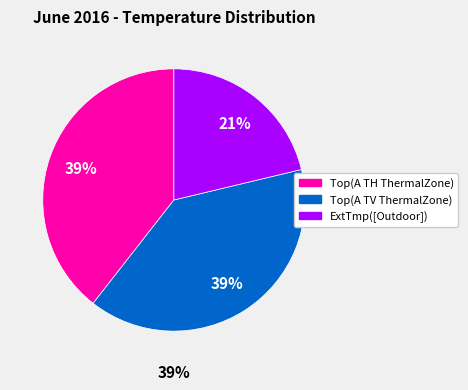

Rank the categories by value from lowest to highest.

ExtTmp([Outdoor]), Top(A TV ThermalZone), Top(A TH ThermalZone)